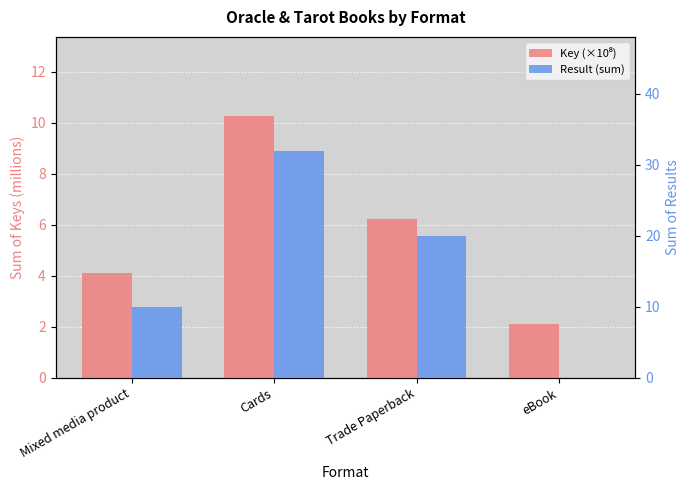

Are the bars grouped side by side (vs. stacked)?

Yes